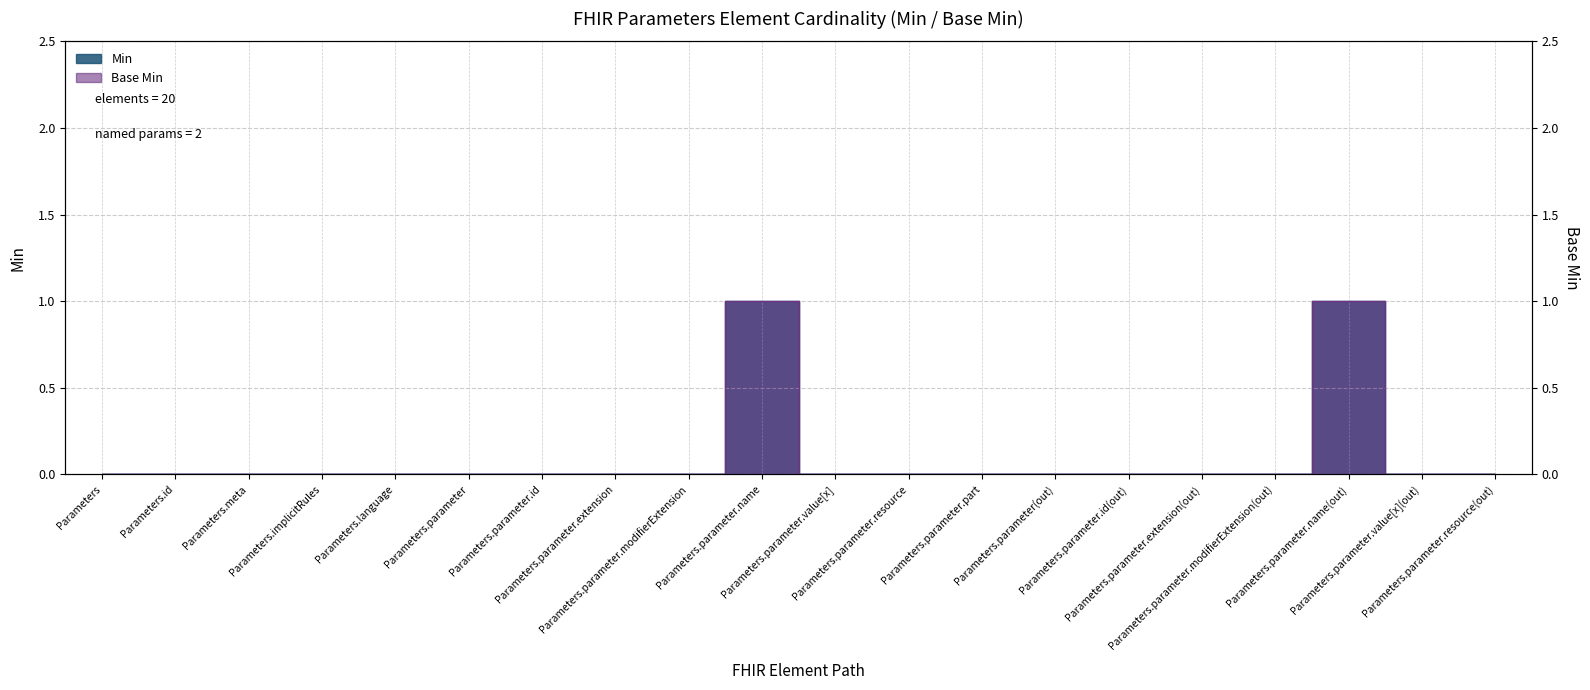

At Parameters.parameter.value[x], list the series in order from smallest to largest.

Min, Base Min